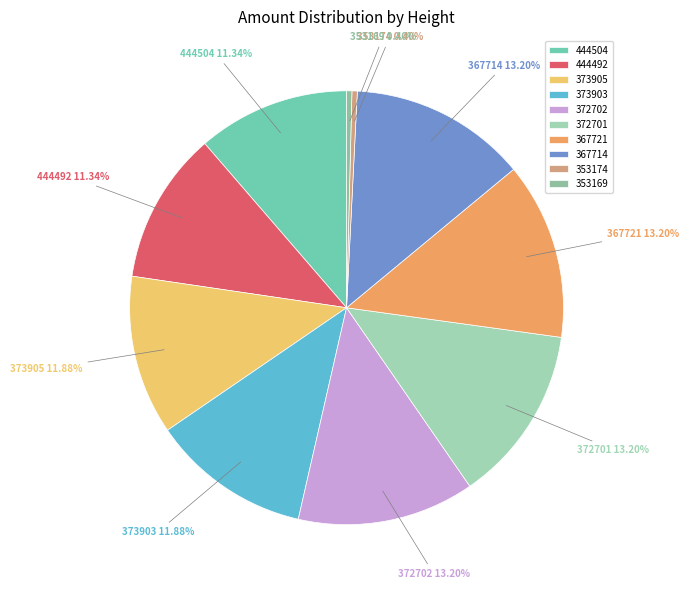

How many slices are in this pie chart?

10